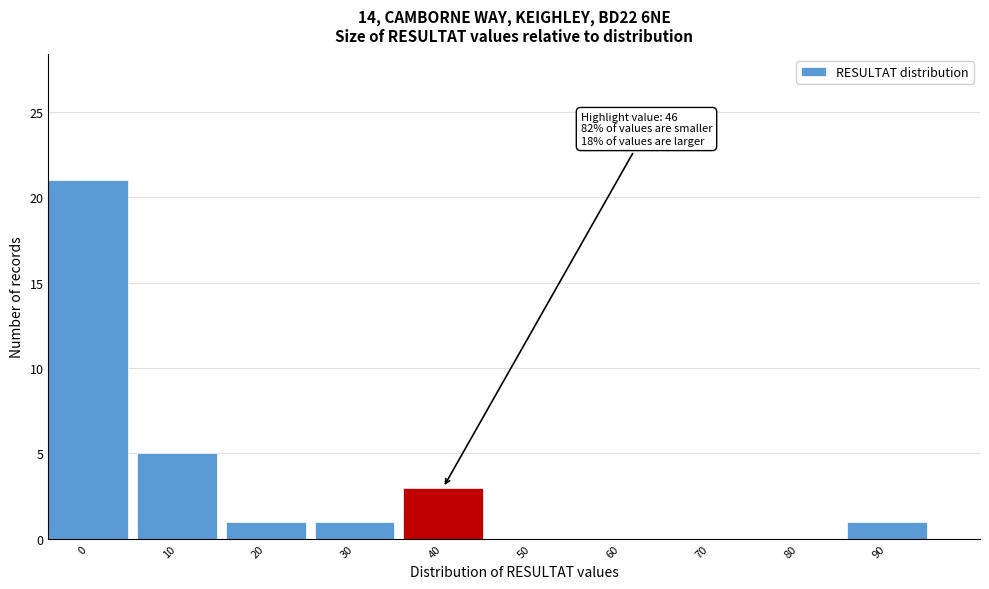

Reading left to right, what are all the values shown in this chart?

0=21	10=5	20=1	30=1	40=3	50=0	60=0	70=0	80=0	90=1